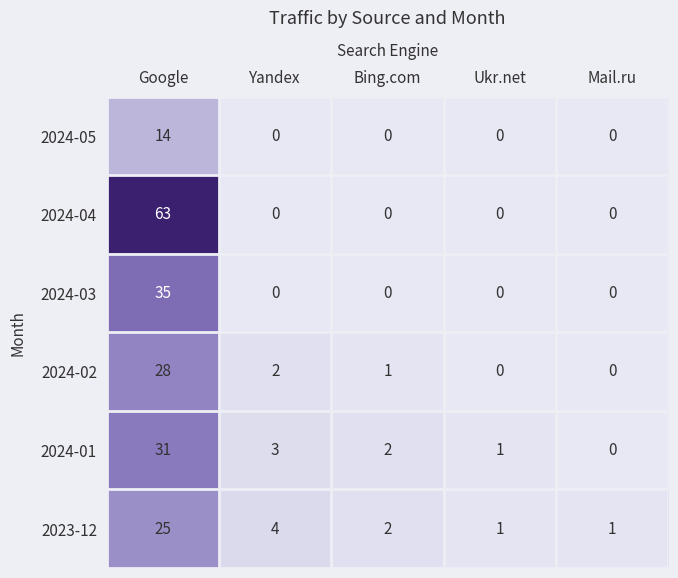

Which series has the largest total across all categories?

2024-04